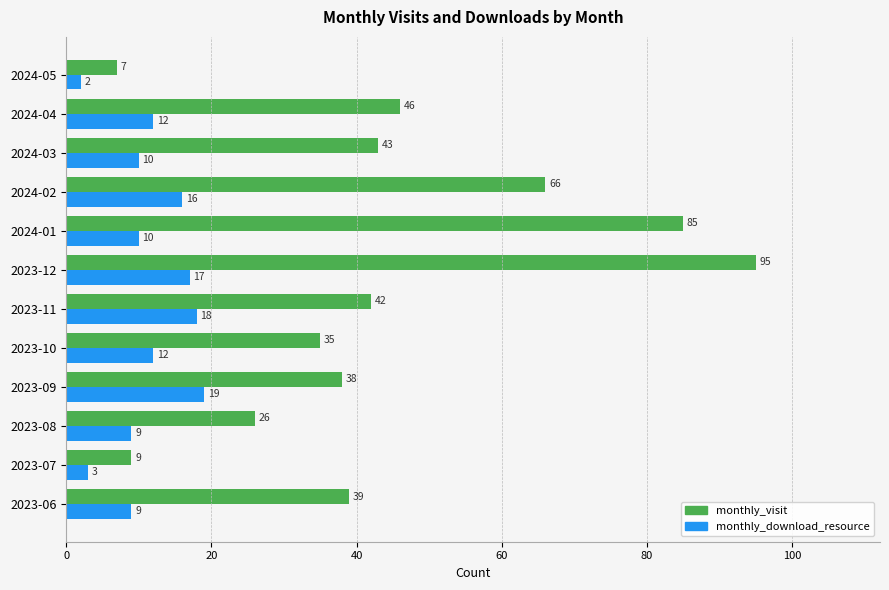

How many distinct data groups are displayed?

2